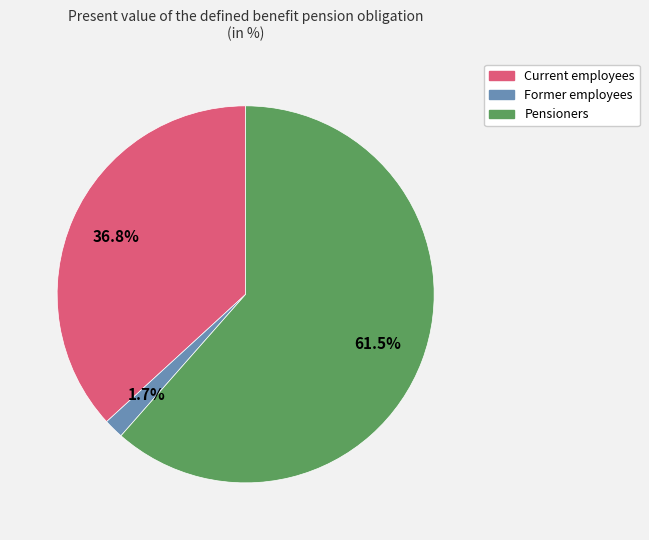

What is the largest slice in the pie chart?

Pensioners